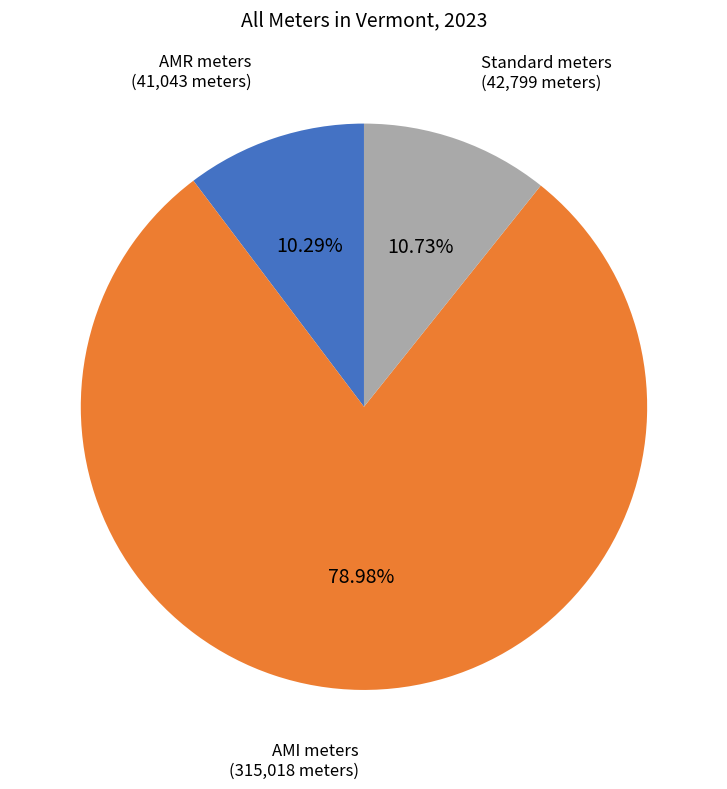

Which category accounts for the majority?

AMI meters